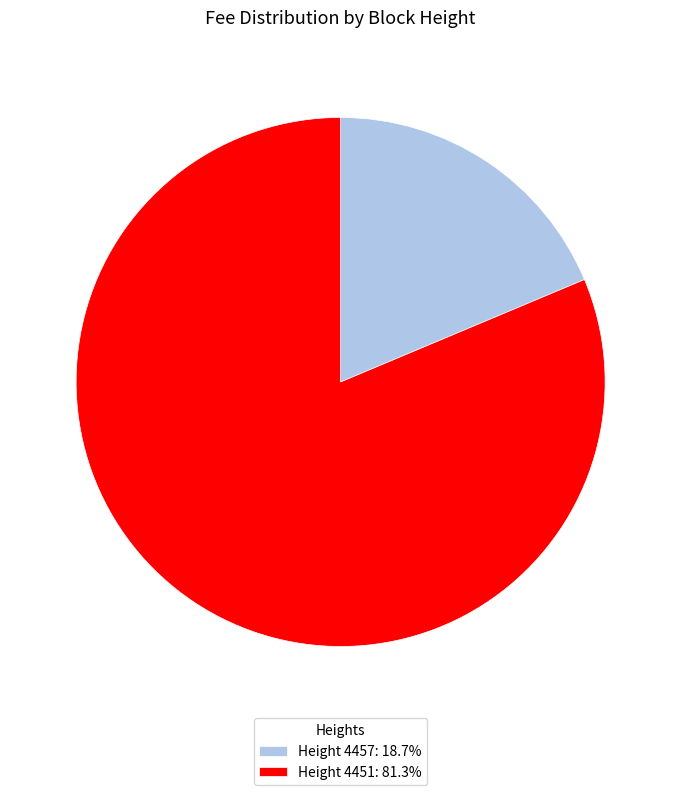

Is there any slice that represents more than half of the pie?

Yes